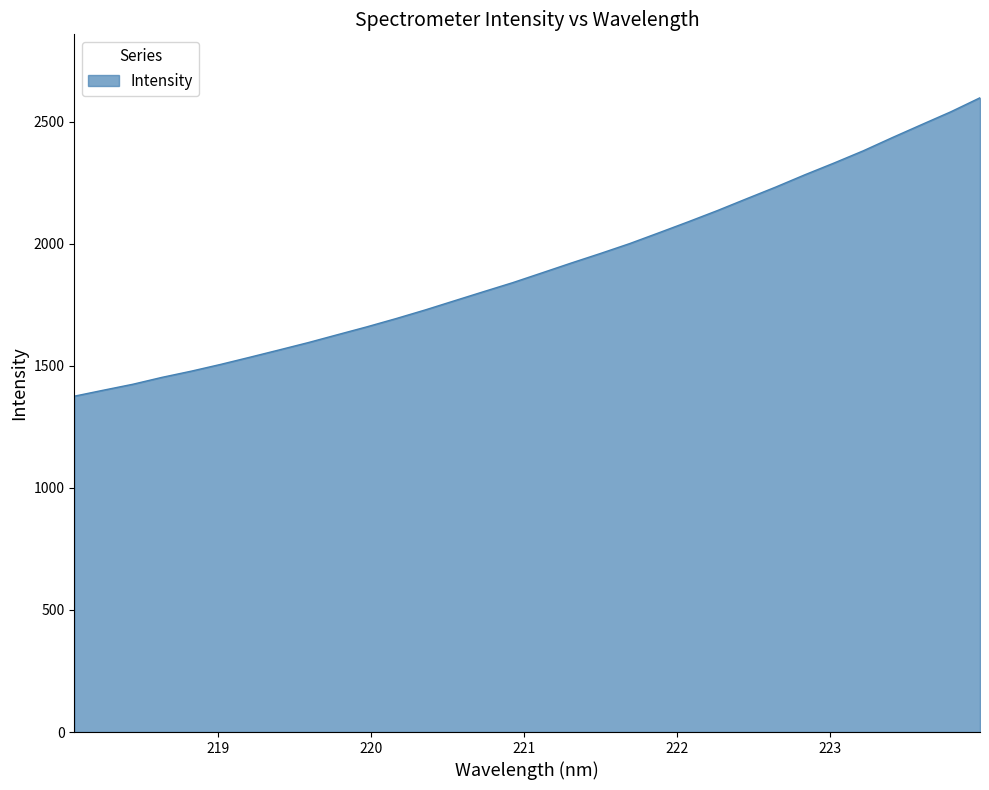

What is the smallest value displayed?

1375.5